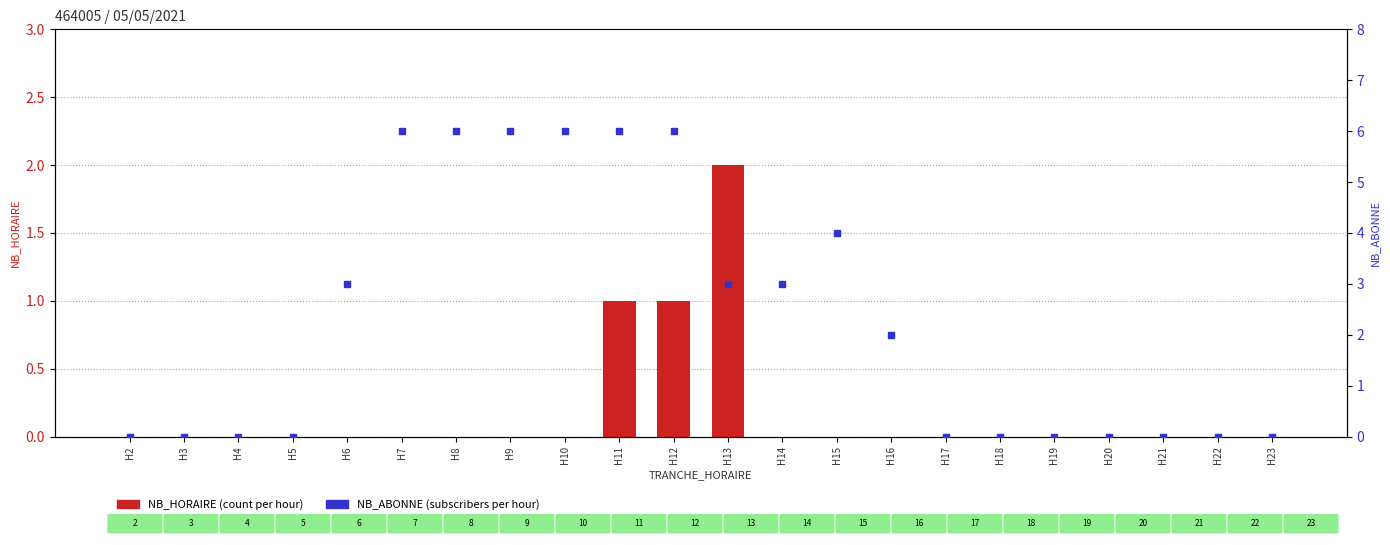

What are all the series names shown in the legend?

NB_HORAIRE, NB_ABONNE